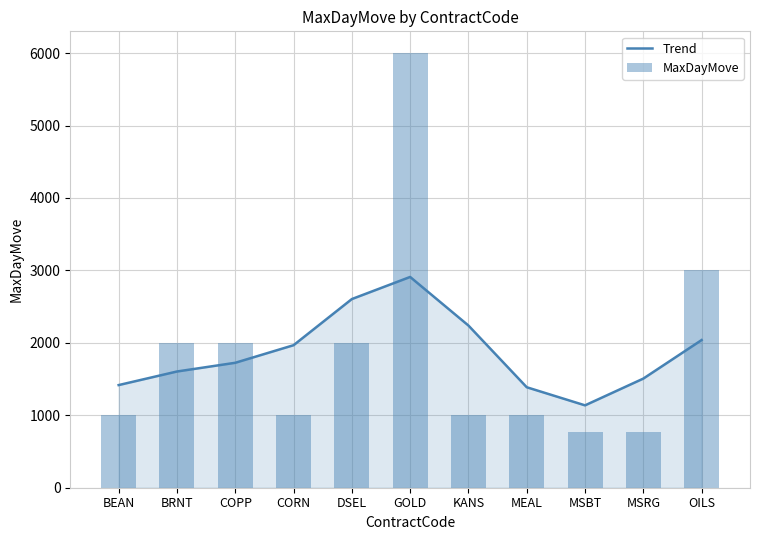

Is it true that Trend equals 1137.1 at MSBT?

True